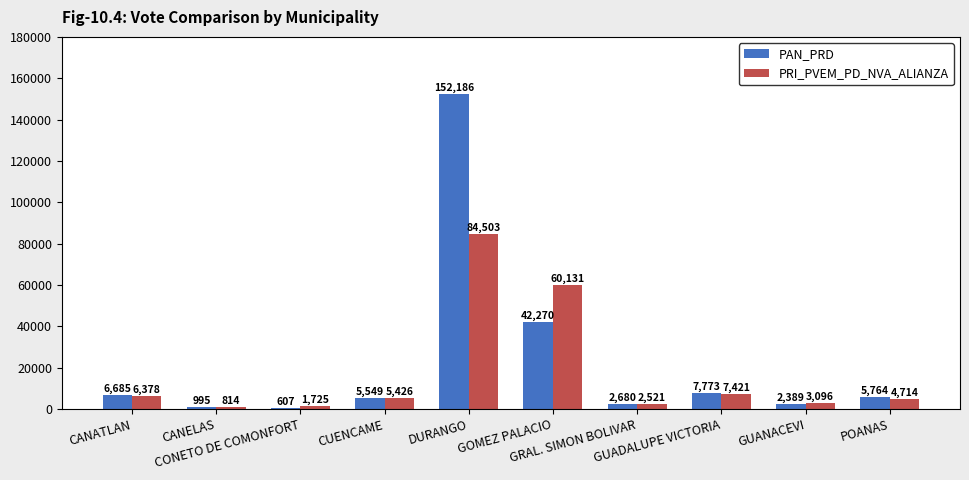

Does the chart contain stacked bars?

No